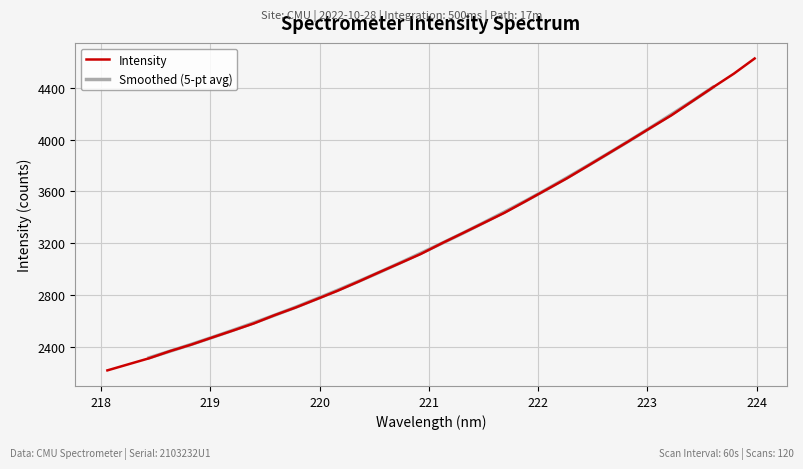

At which label does the data first exceed 3198?

221.1174